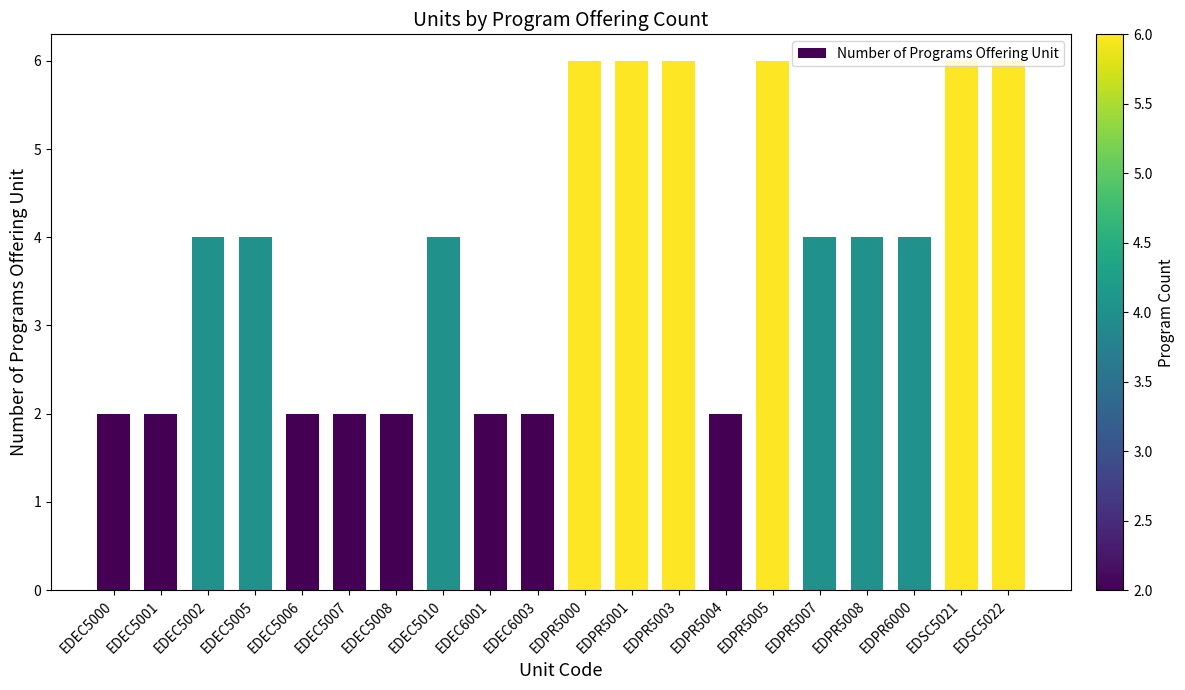

What position from the right is EDEC6003?

11